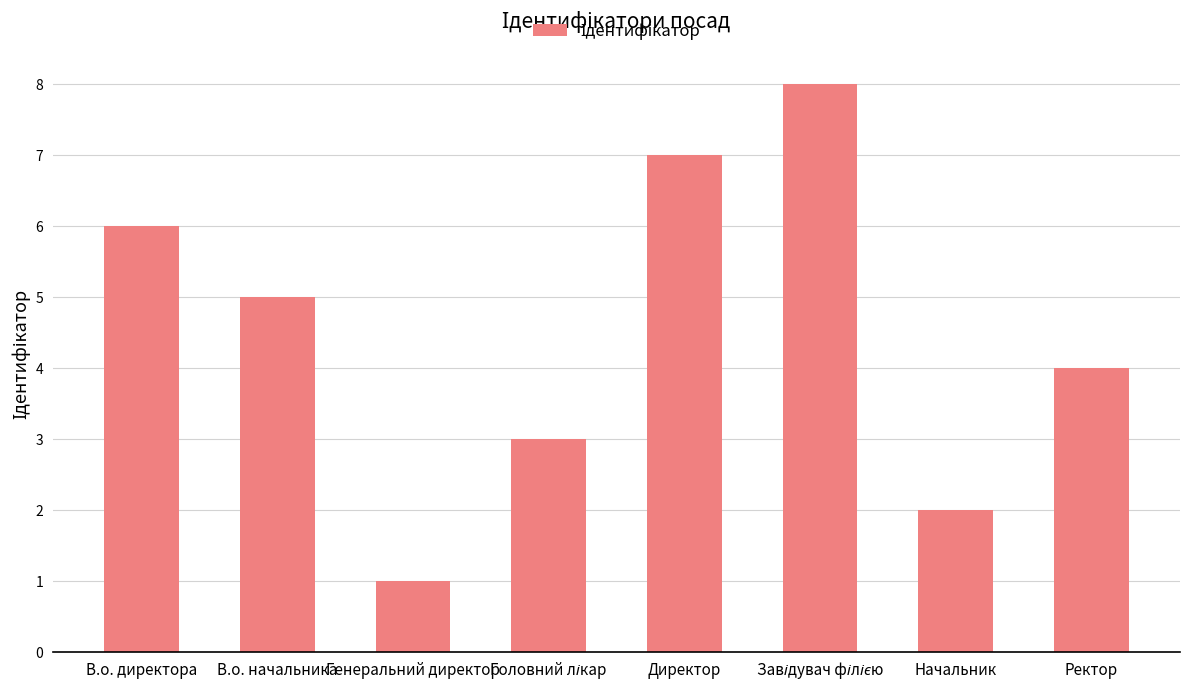

Does the chart contain stacked bars?

No